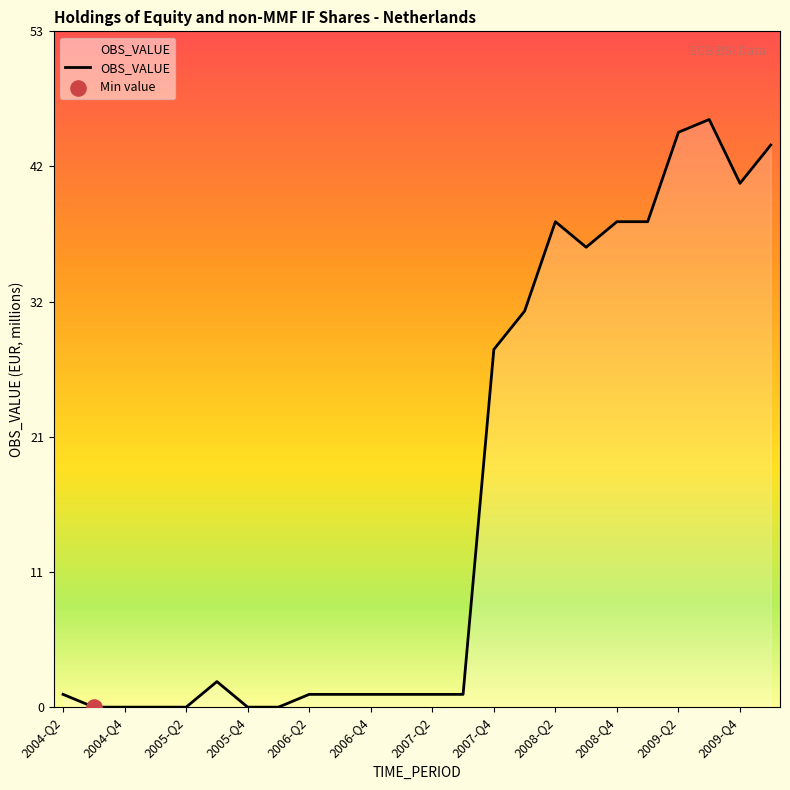

What is the difference between the maximum and minimum values?

46